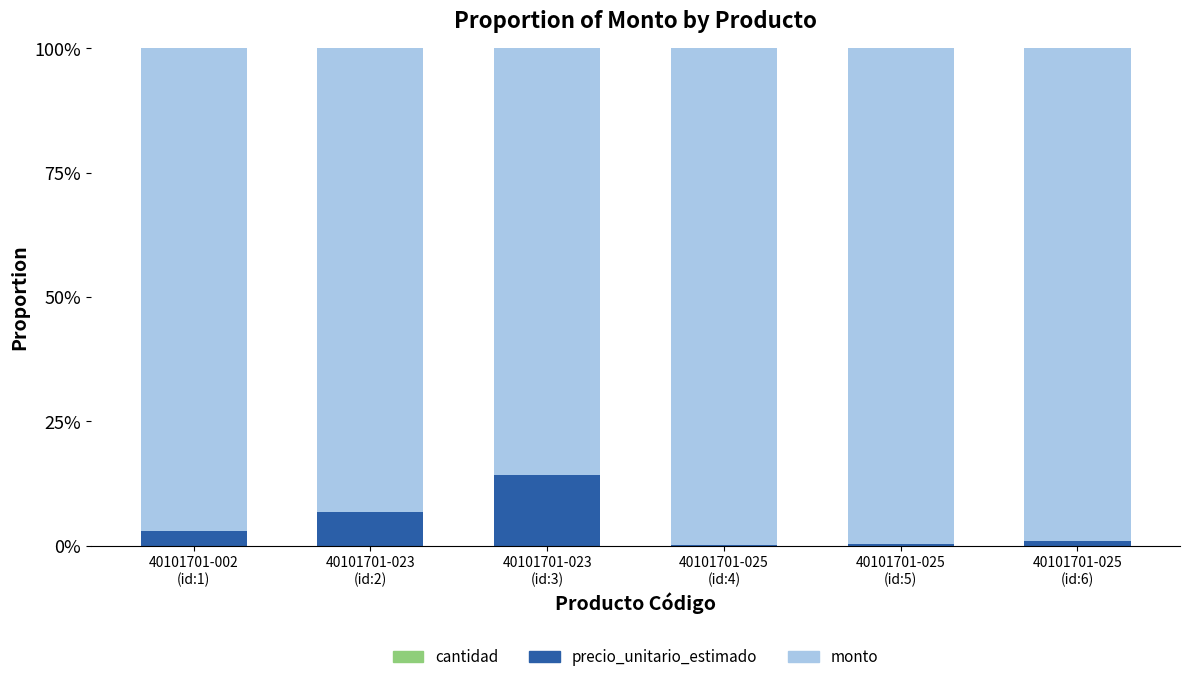

Are the bars grouped side by side (vs. stacked)?

No